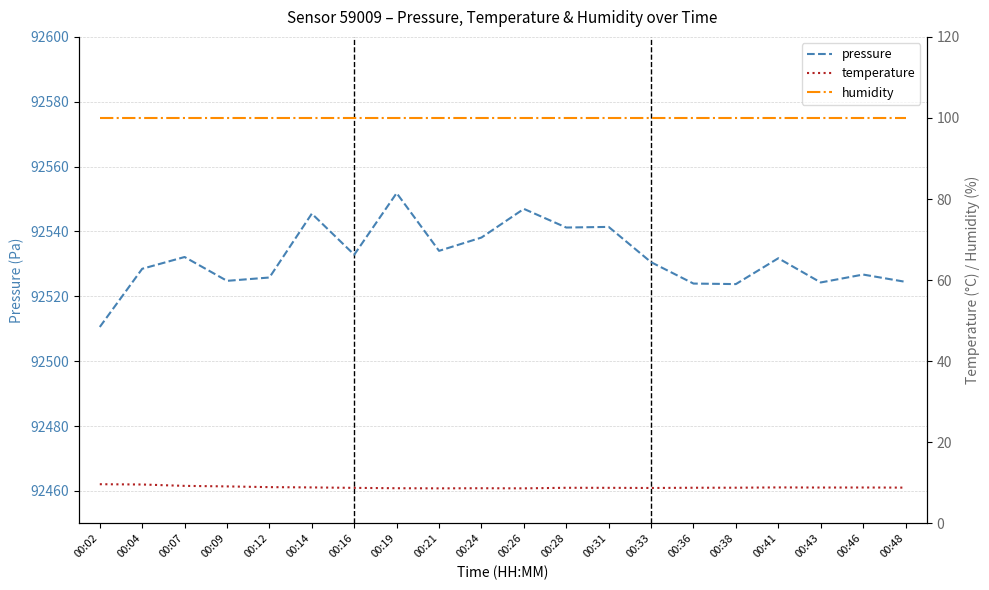

How many distinct data groups are displayed?

3